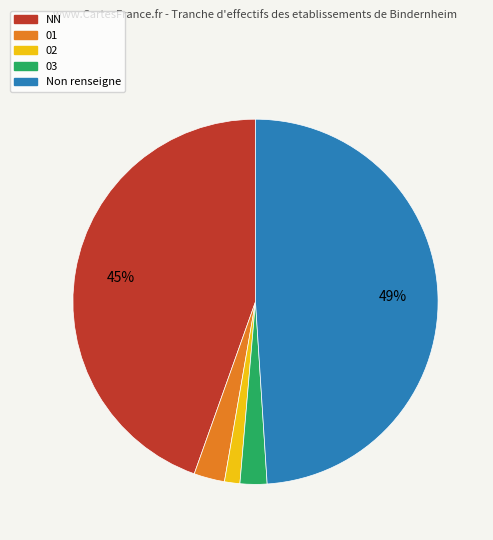

To the nearest percent, what is the average slice percentage?

20%